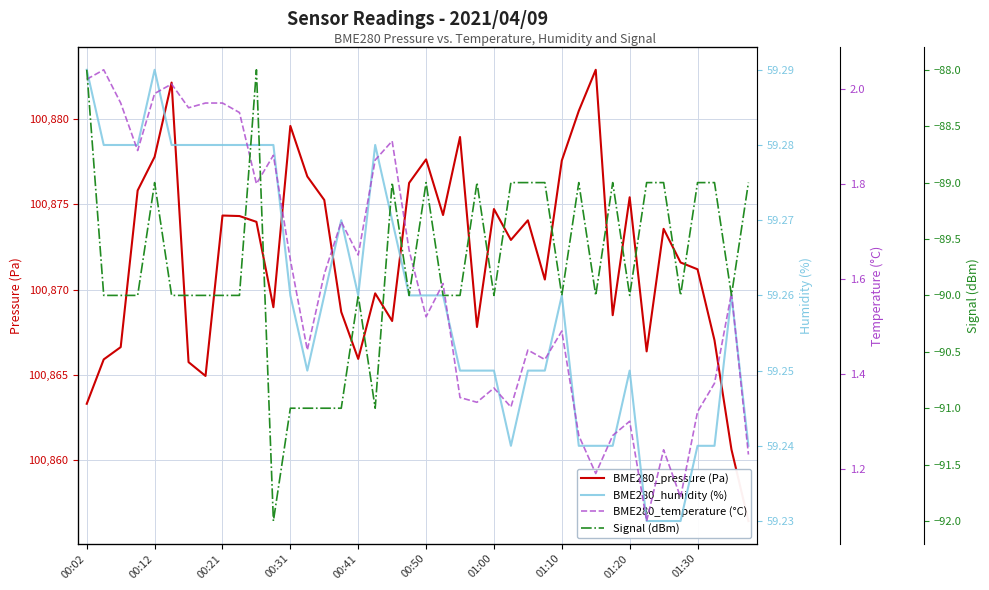

What is the sum of the Signal (dBm) values at 21 and 38?

-180.0